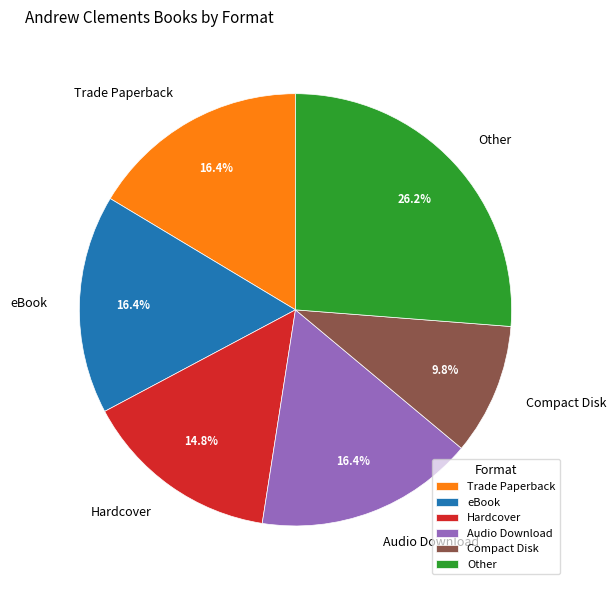

Approximately how many times larger is the value at Audio Download compared to Hardcover?

1.1